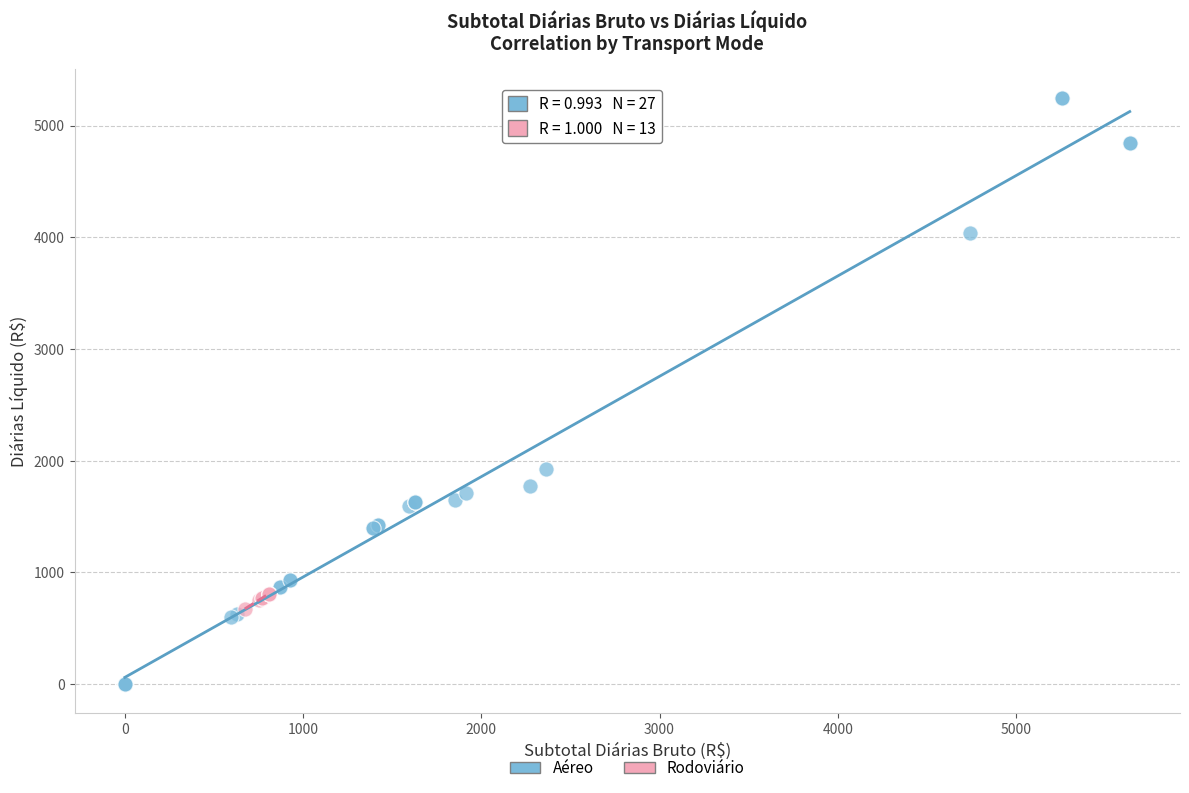

Which series contains the lowest Y value?

Aéreo